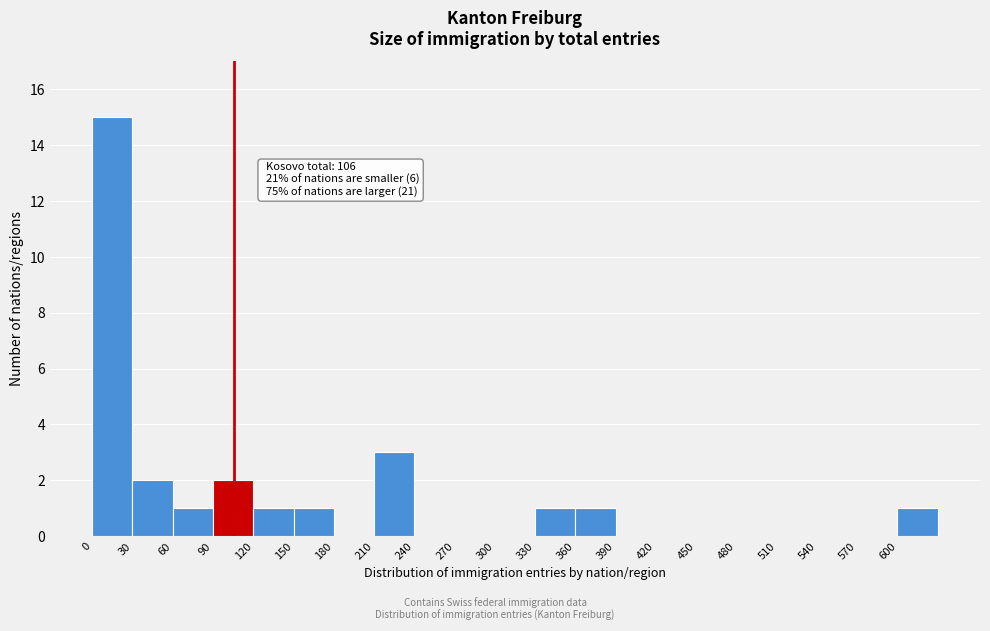

Which range on the x-axis has the tallest bar?

0 to 30